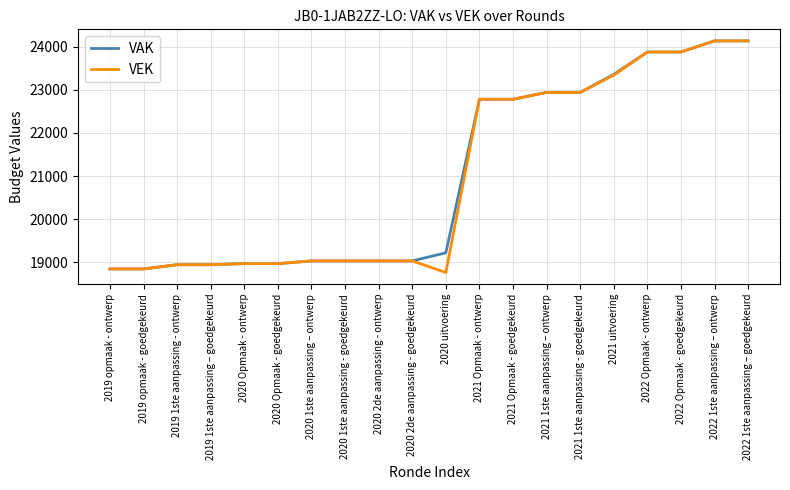

At which category does the chart reach its minimum across all series?

2020 uitvoering